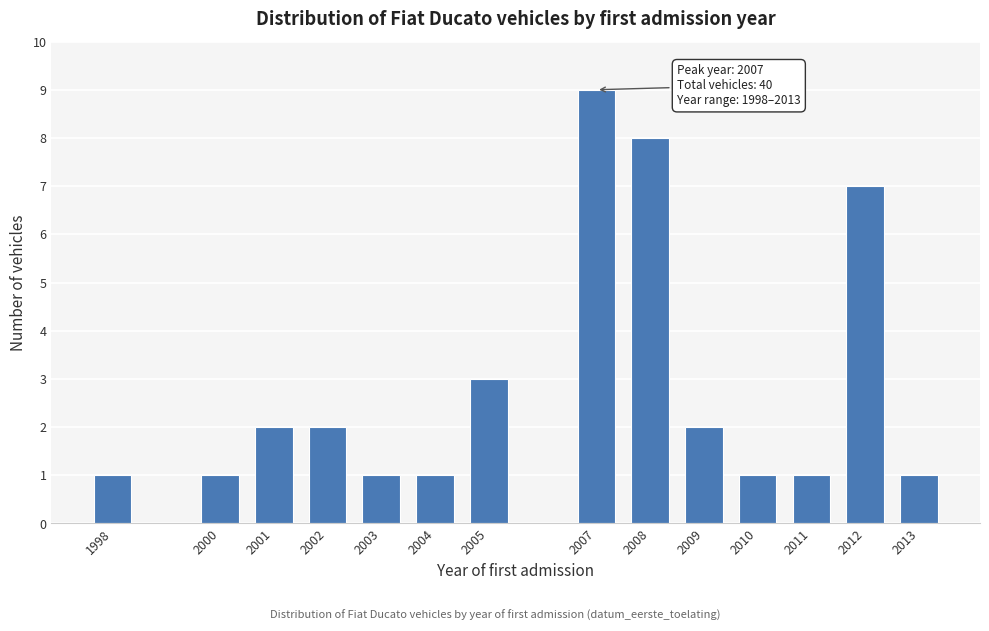

Reading left to right, transcribe all the data shown in this chart.

1	1	2	2	1	1	3	9	8	2	1	1	7	1